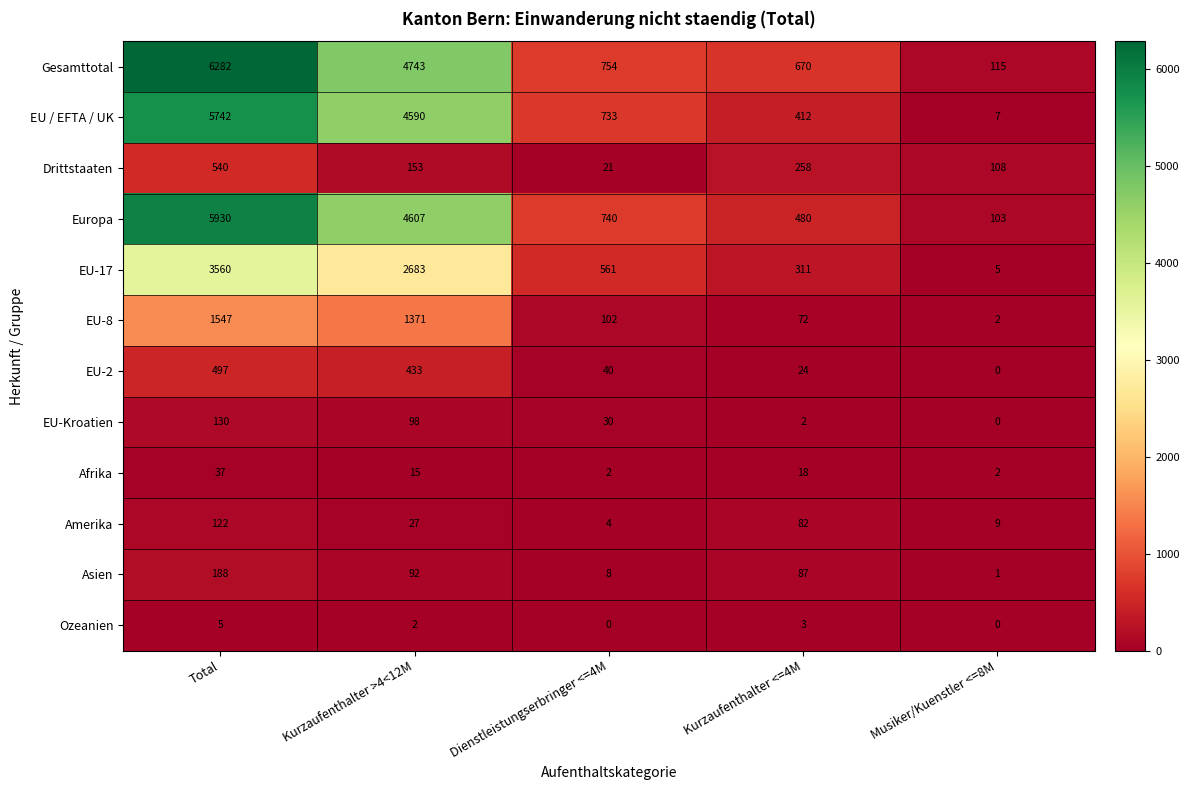

What is the approximate value of Asien at Total, to the nearest 5?

190